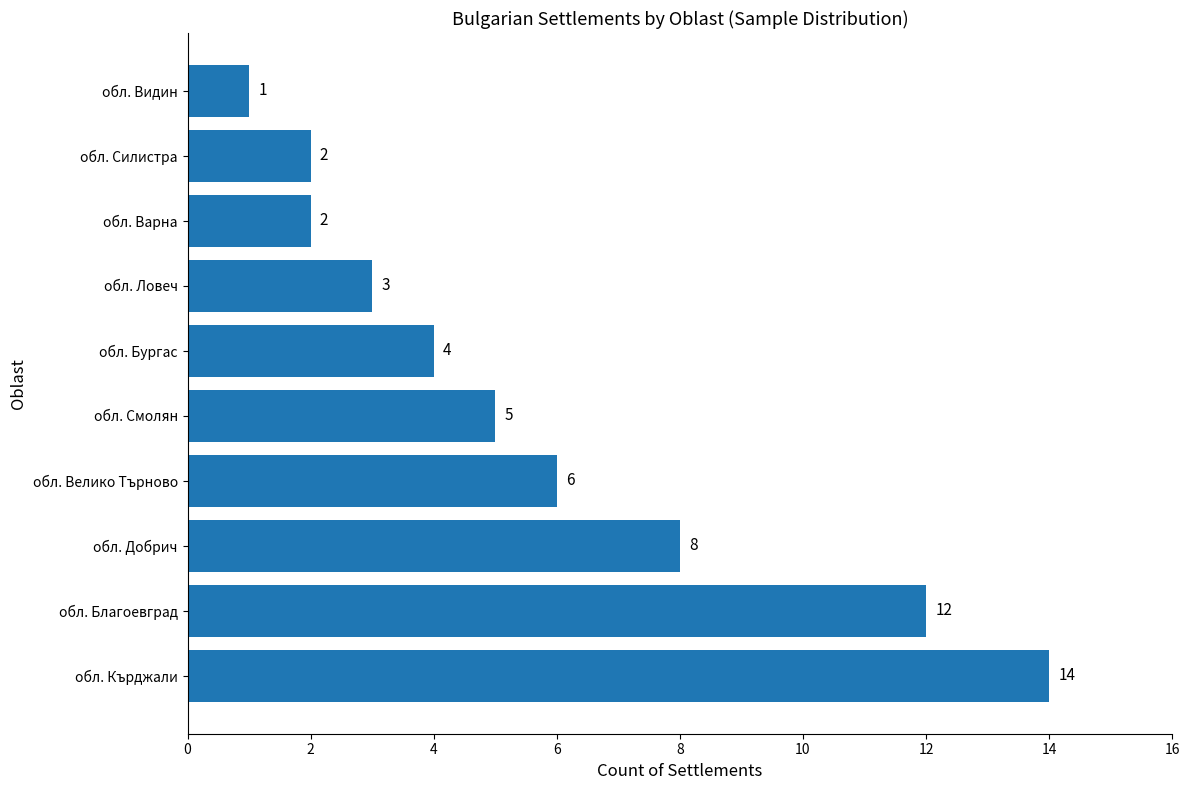

What is the sum of all values?

57